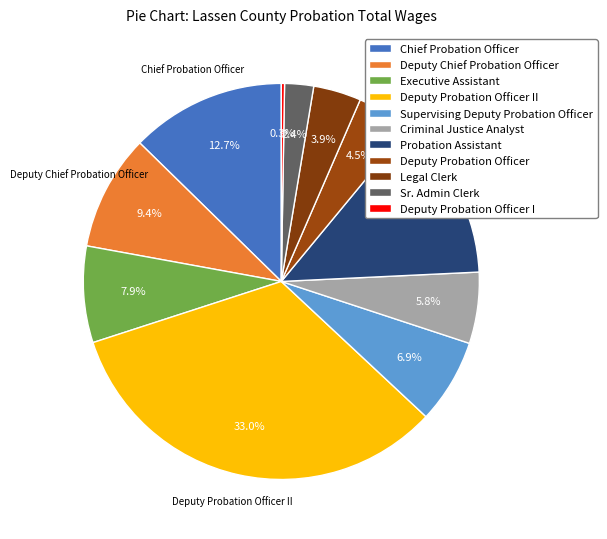

Does any single category account for the majority?

No